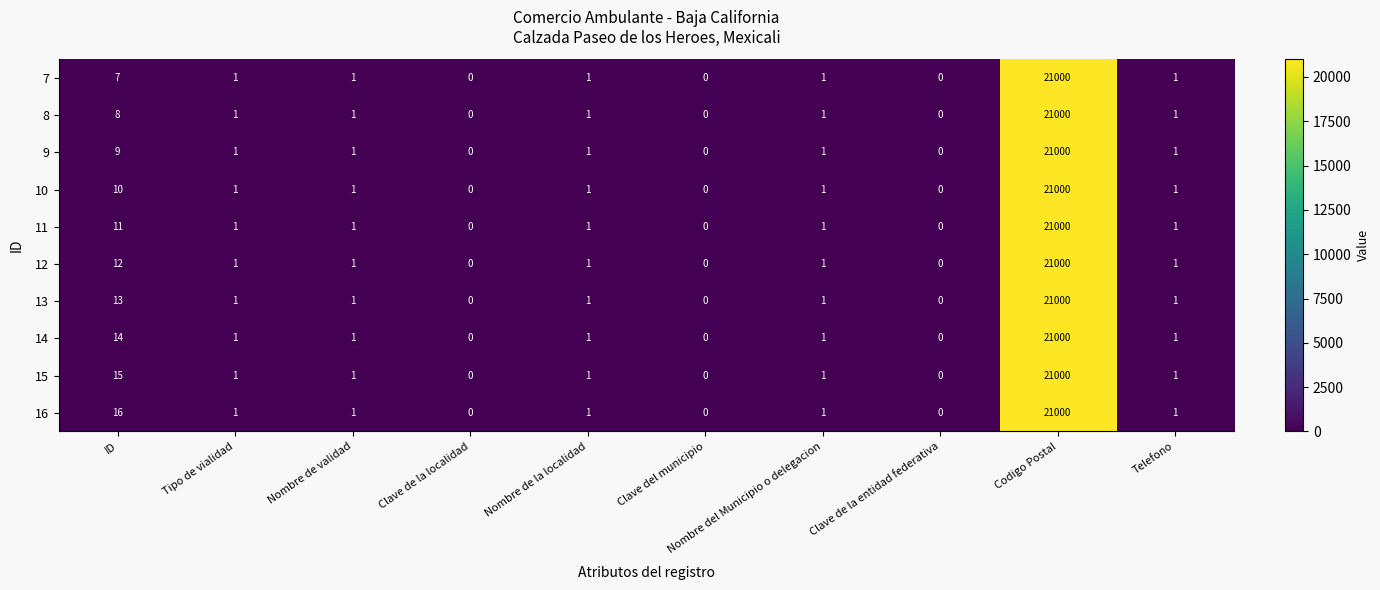

Where does the 16 series first go above 1?

ID